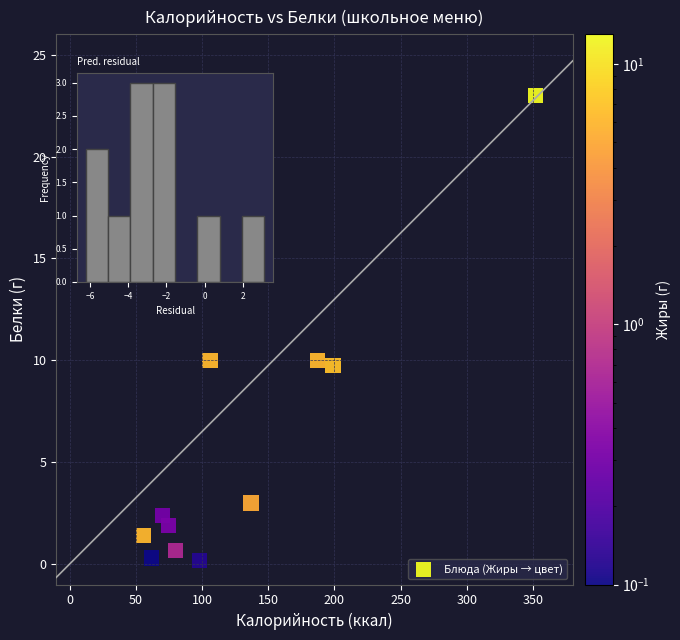

What is the range of Y values (max minus min)?

22.8